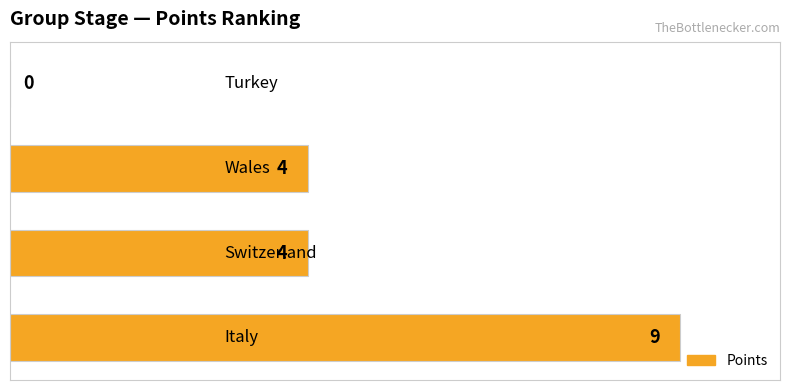

How many values are between 4 and 9?

3